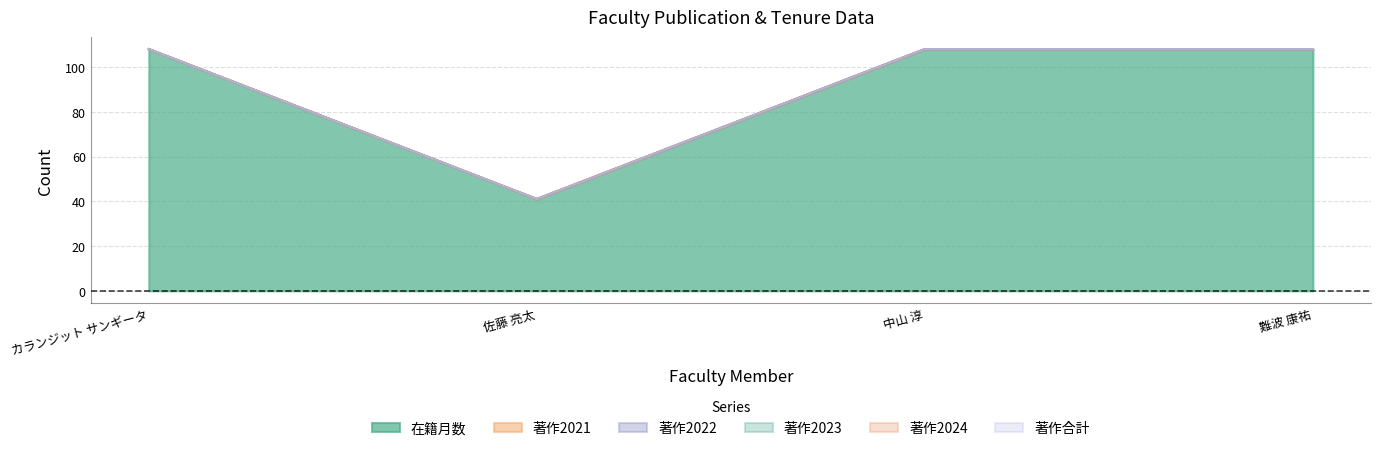

Does the chart display data point markers on the line(s)?

No